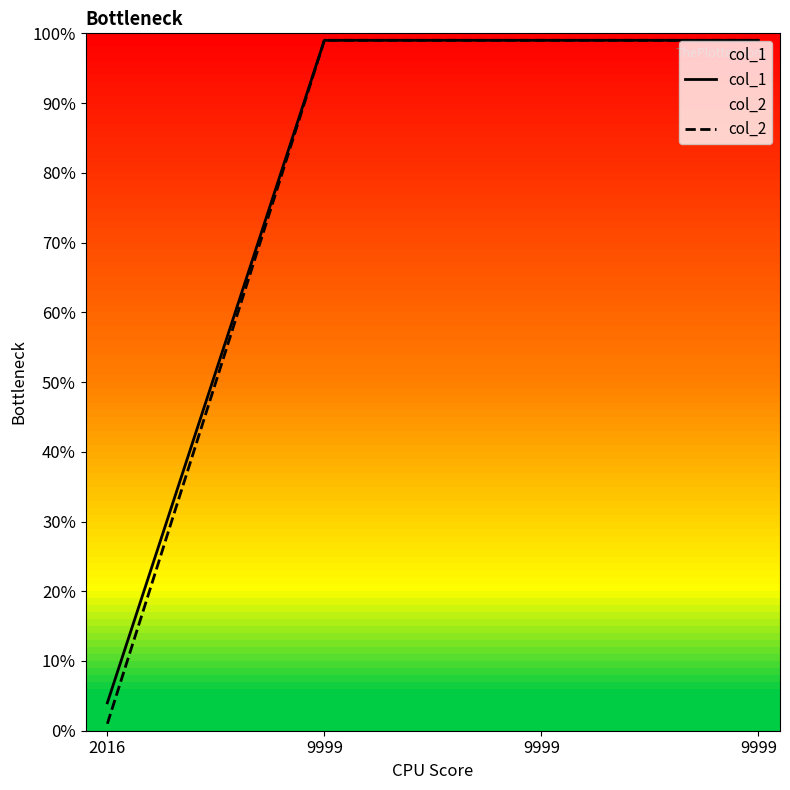

Reading left to right, extract all data points from this chart.

col_1: 4	99	99	99
col_2: 1	99	99	99